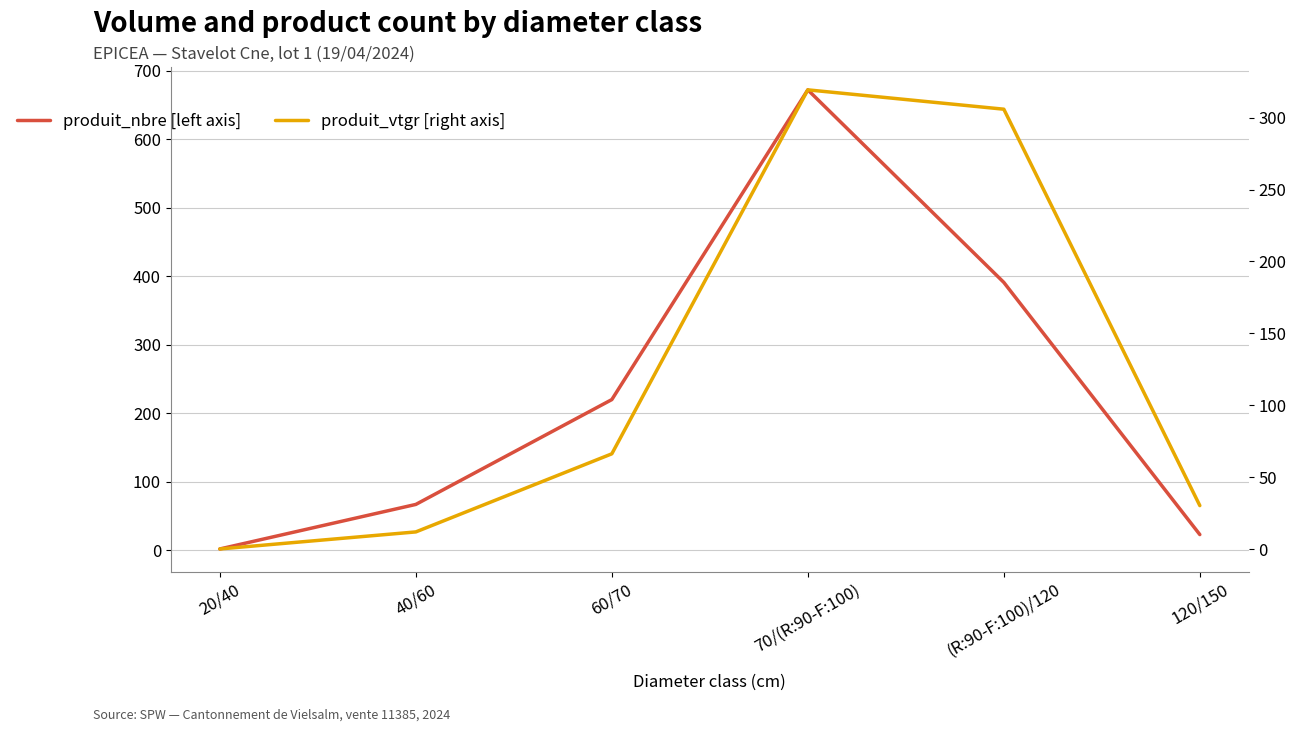

The produit_vtgr [right axis] series shows 98.1 at (R:90-F:100)/120. True or false?

False